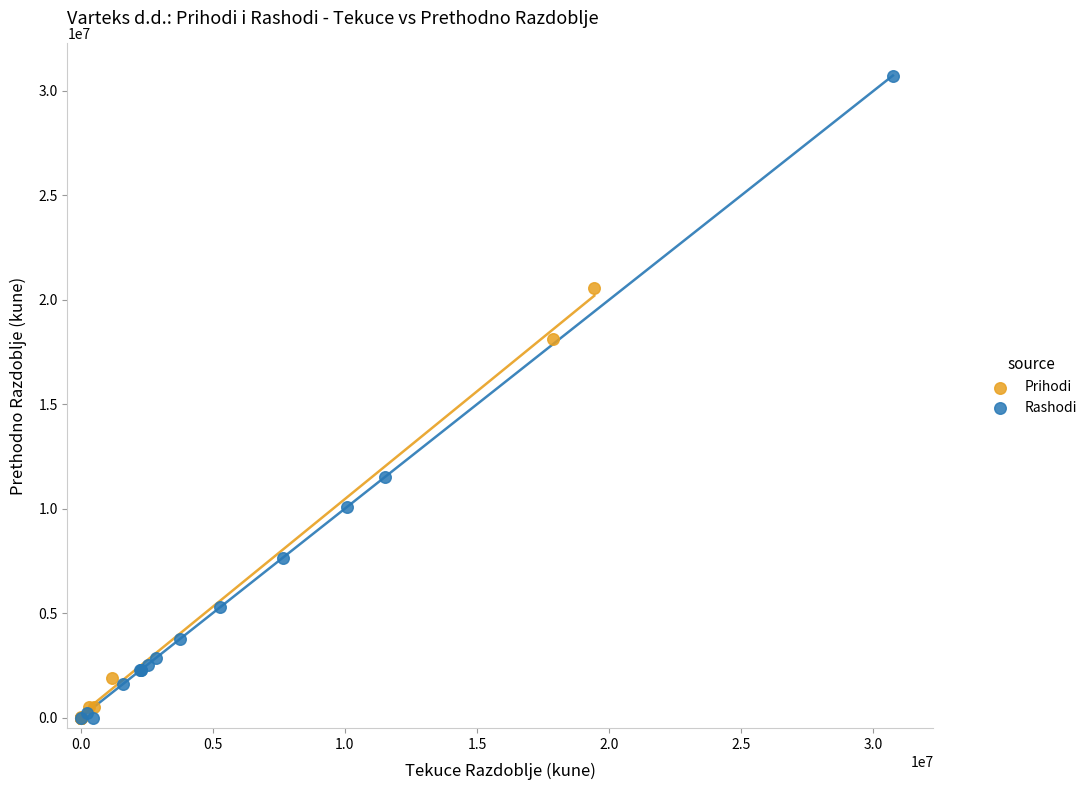

What are all the series names shown in the legend?

Prihodi, Rashodi